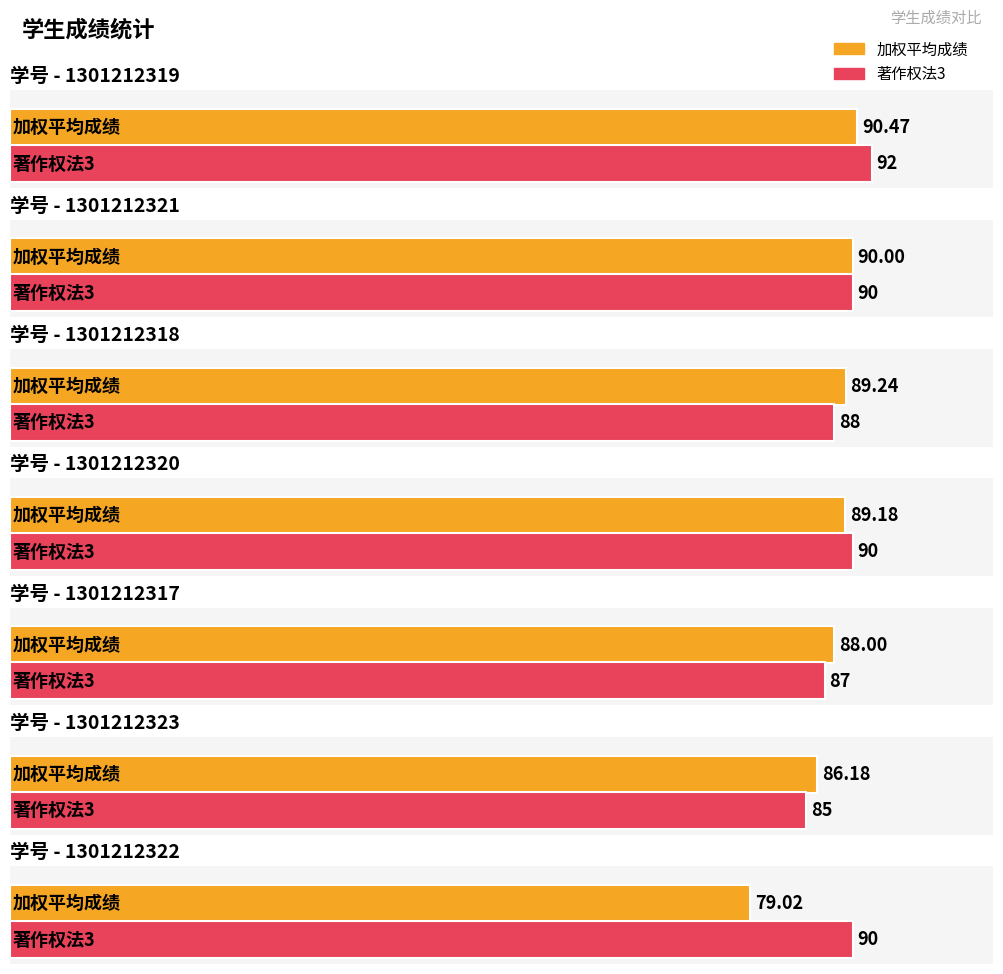

Count the number of data series in this chart.

2